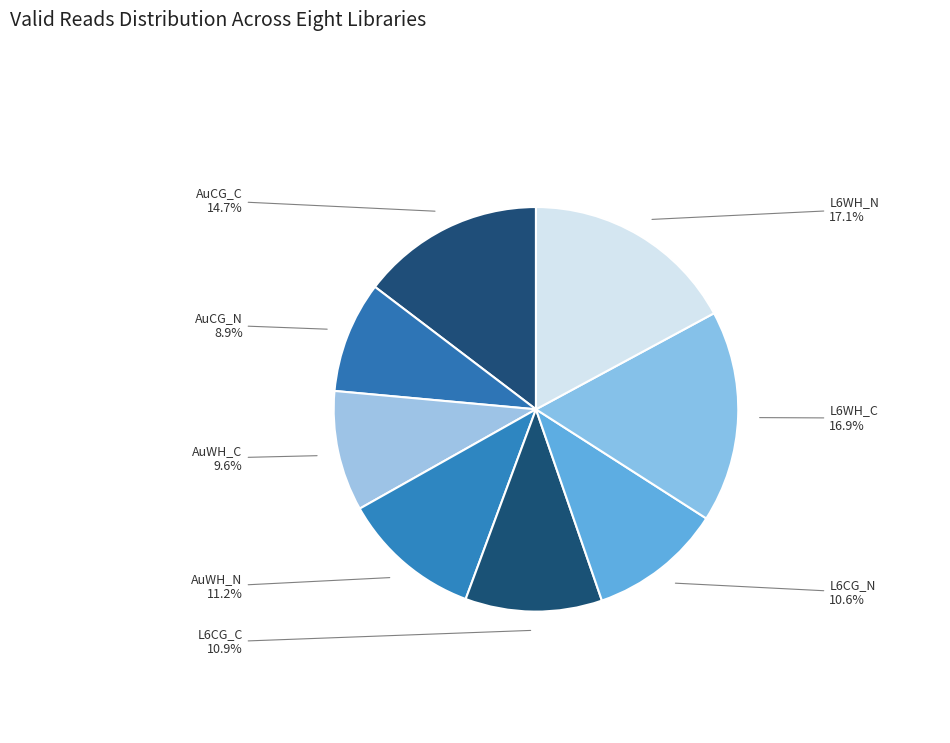

How many slices are in this pie chart?

8